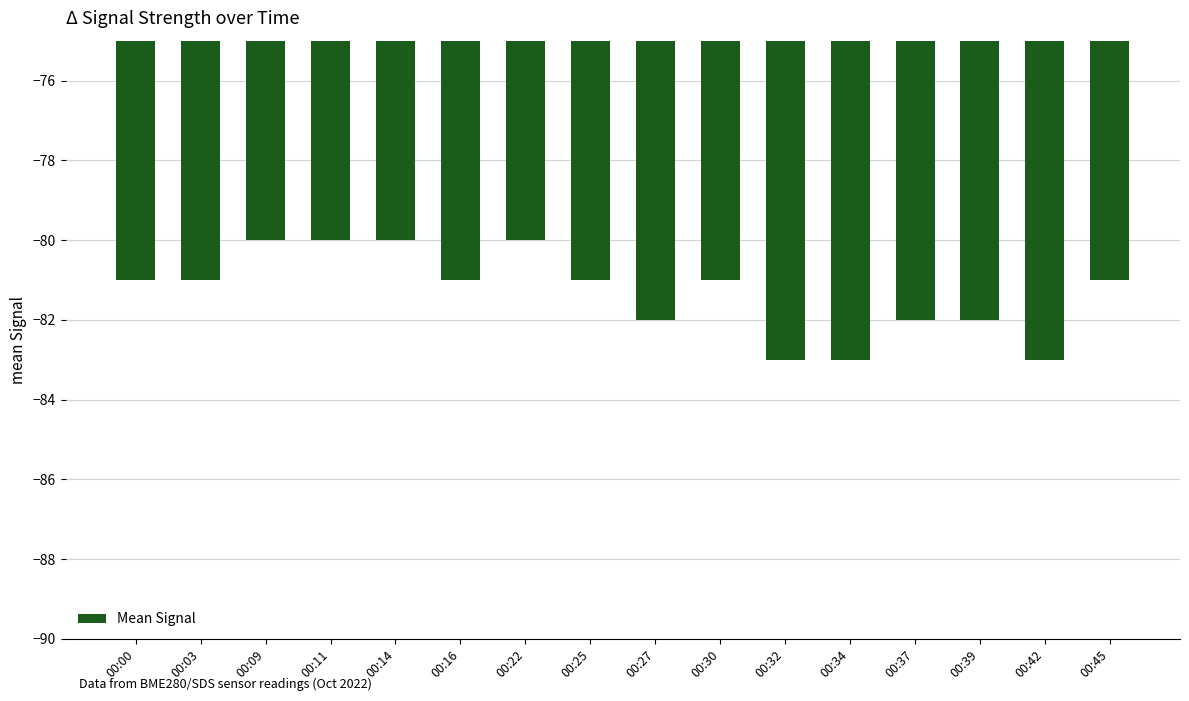

How many bars are there in total?

16